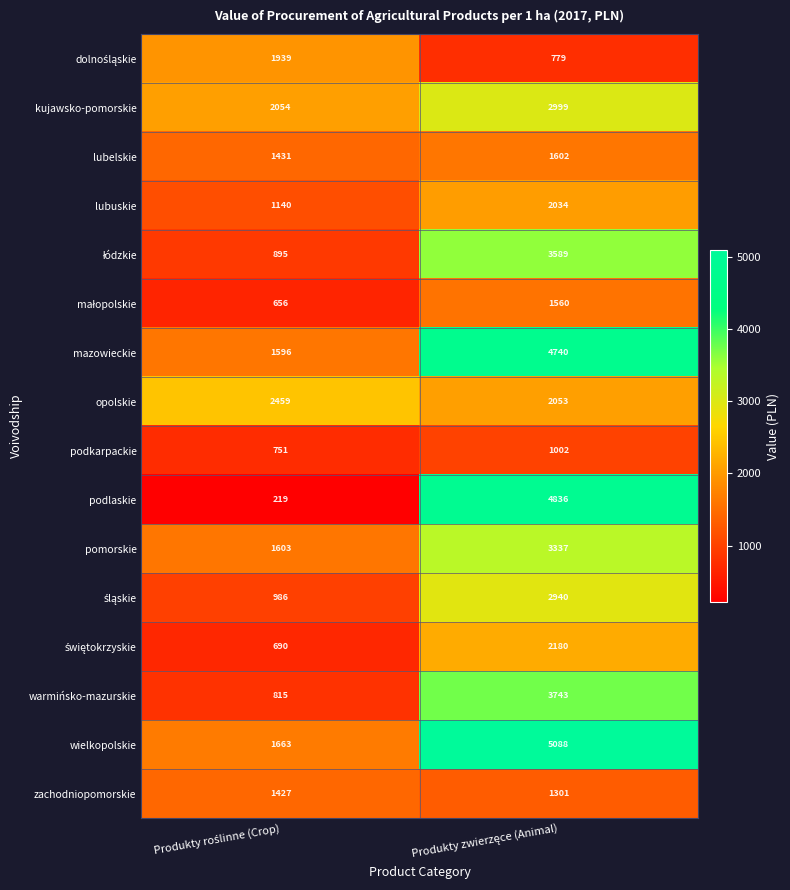

Which series has the widest spread of values?

podlaskie